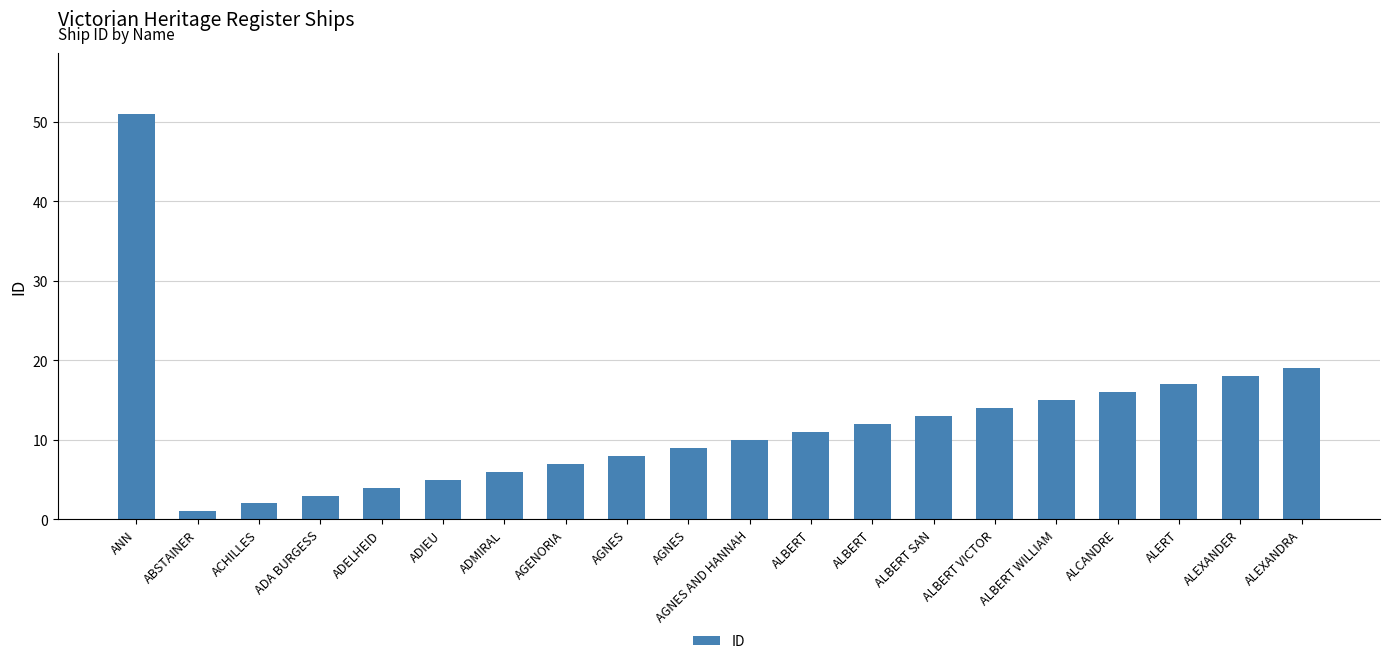

List the labels in order of value, largest first.

ANN, ALEXANDRA, ALEXANDER, ALERT, ALCANDRE, ALBERT WILLIAM, ALBERT VICTOR, ALBERT SAN, ALBERT, ALBERT, AGNES AND HANNAH, AGNES, AGNES, AGENORIA, ADMIRAL, ADIEU, ADELHEID, ADA BURGESS, ACHILLES, ABSTAINER